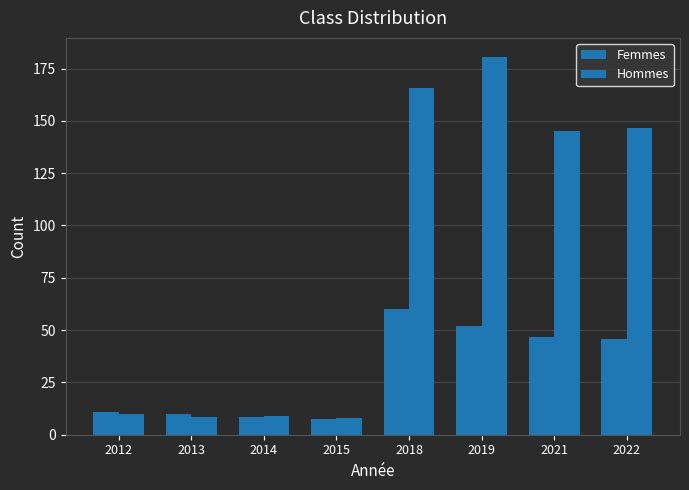

How many groups of bars are there?

8